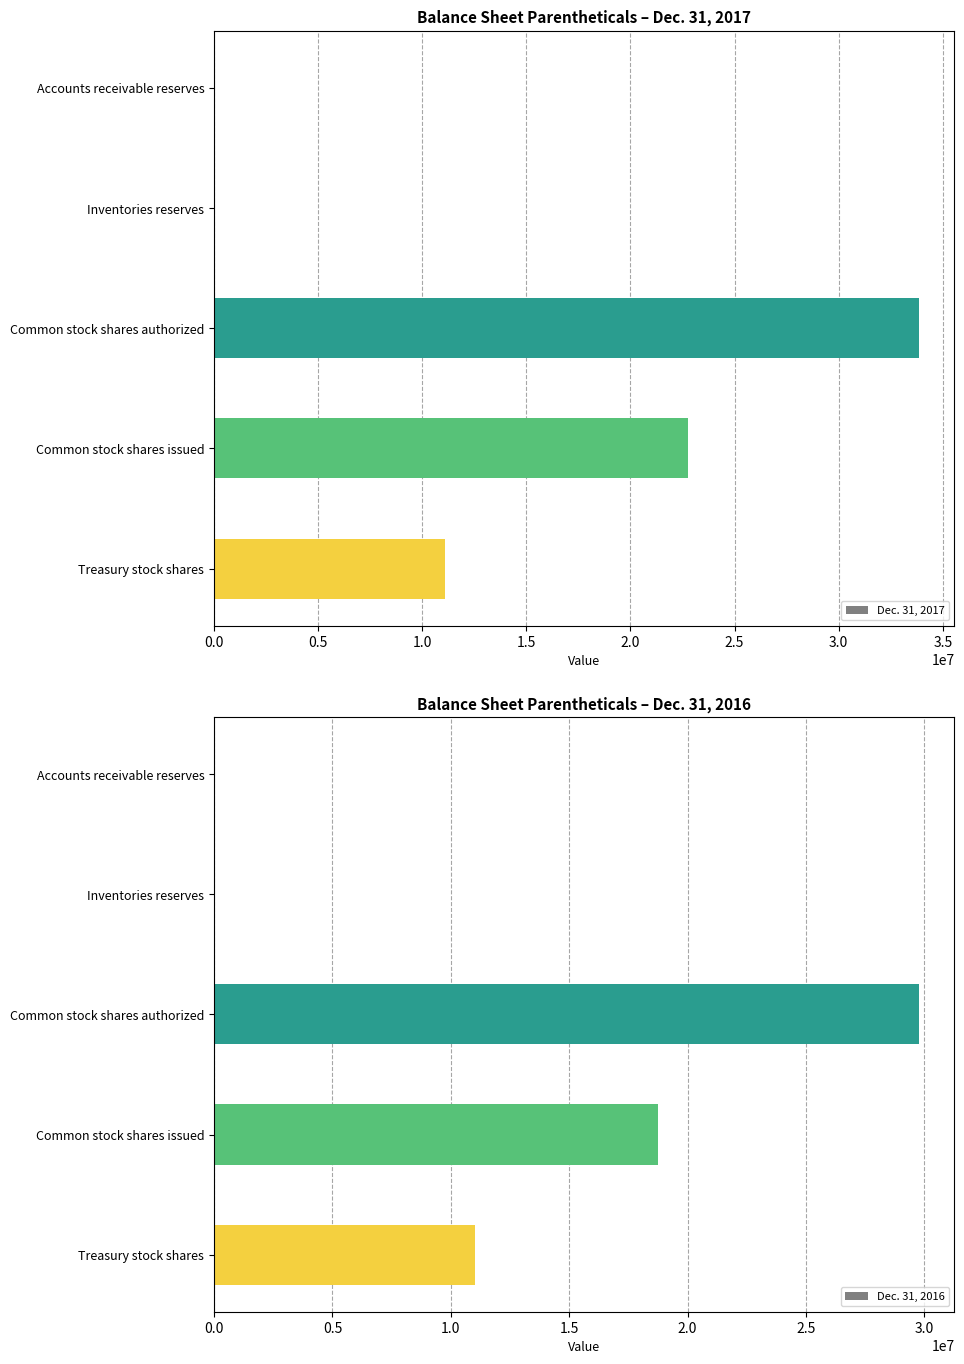

What is the difference between the Dec. 31, 2016 values at Treasury stock shares and Common stock shares issued?

7716468